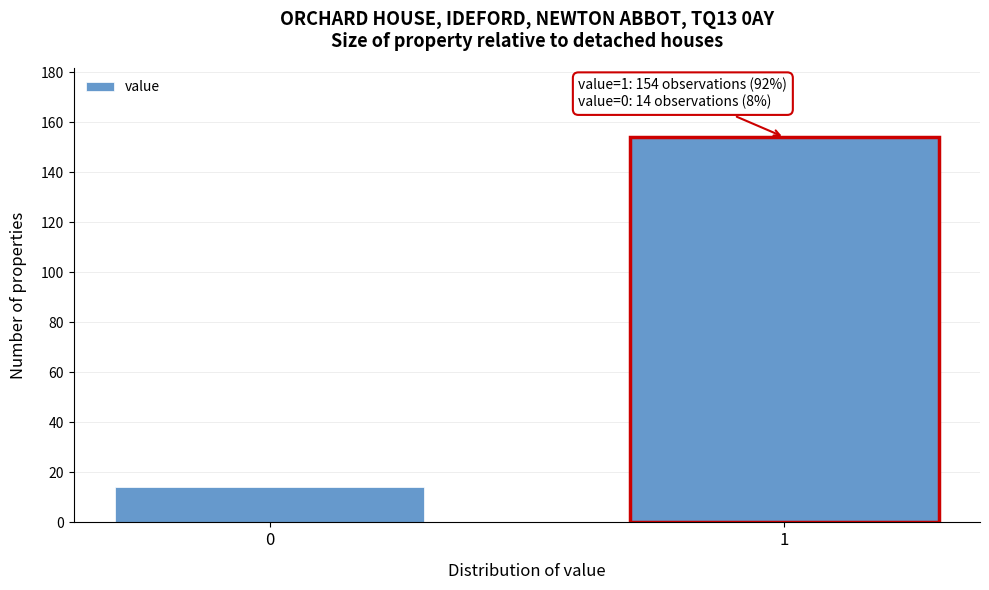

Reading right to left, what are all the values shown in this chart?

154	14